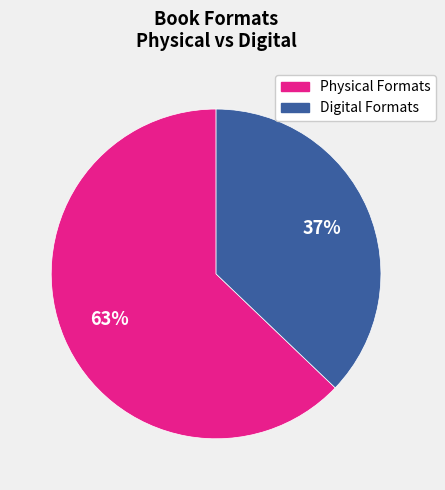

Is there a majority slice in this chart?

Yes